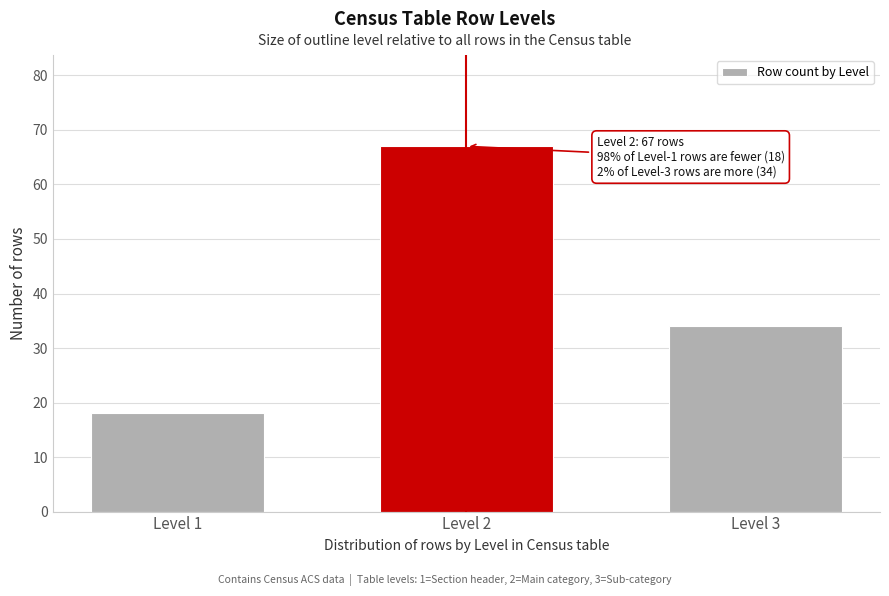

Reading left to right, transcribe all the data shown in this chart.

Level 1=18	Level 2=67	Level 3=34